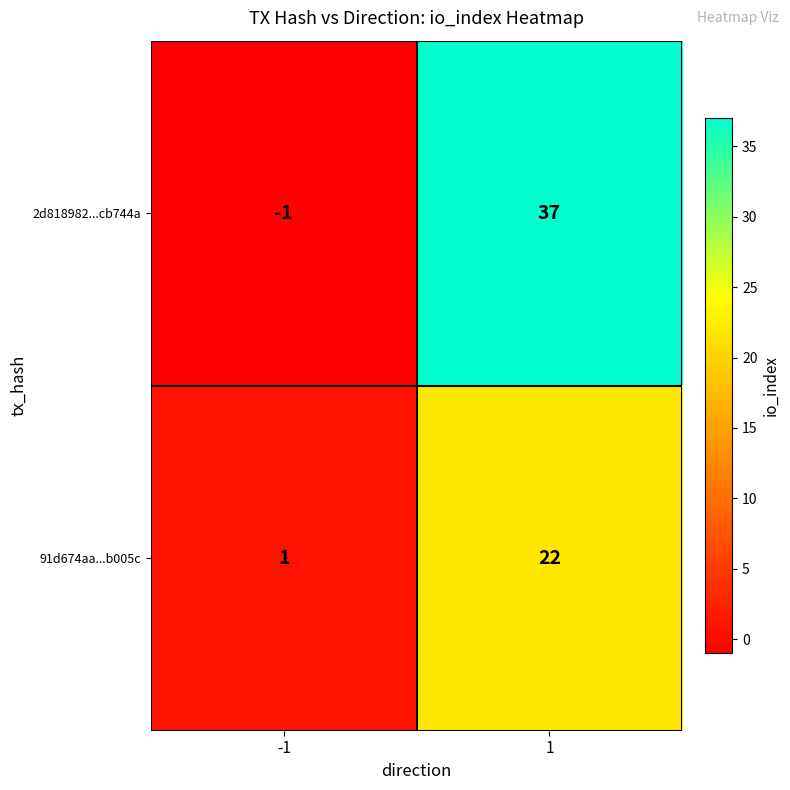

The value of 2d818982...cb744a at 1 is 37. True or false?

True